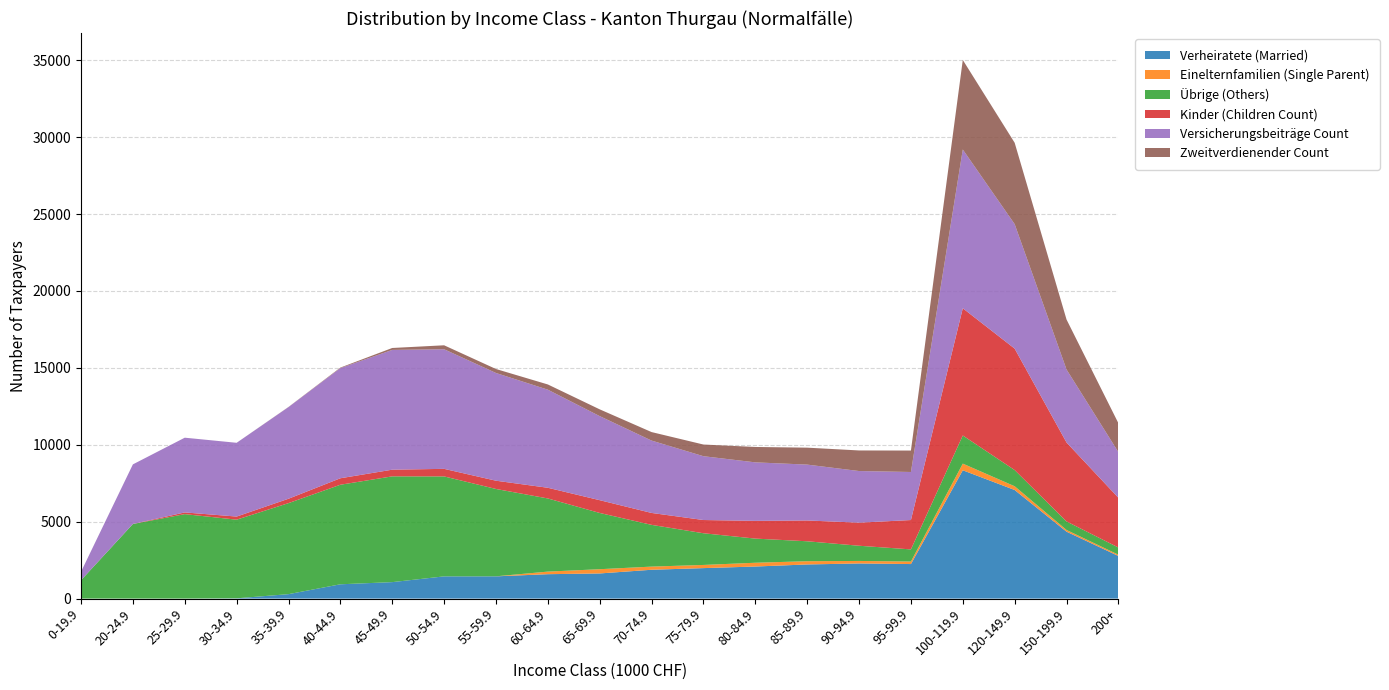

Reading left to right, extract all data points from this chart.

Verheiratete (Married): 0	0	0	17	288	929	1070	1444	1446	1586	1634	1874	1981	2084	2219	2283	2245	8343	7060	4350	2770
Einelternfamilien (Single Parent): 0	0	0	0	0	0	0	0	2	168	276	205	206	246	211	164	164	432	244	111	82
Übrige (Others): 1193	4849	5491	5113	5918	6473	6877	6499	5679	4756	3657	2714	2061	1570	1296	988	789	1830	1052	554	467
Kinder (Children Count): 0	3	111	203	286	421	434	492	537	695	831	775	860	1153	1353	1501	1909	8272	7896	5133	3235
Versicherungsbeiträge Count: 550	3874	4859	4795	5958	7163	7788	7776	7004	6377	5465	4705	4149	3804	3632	3357	3124	10322	8096	4747	2968
Zweitverdienender Count: 0	0	0	1	10	33	125	258	259	340	441	553	759	1001	1102	1338	1394	5823	5289	3250	1880